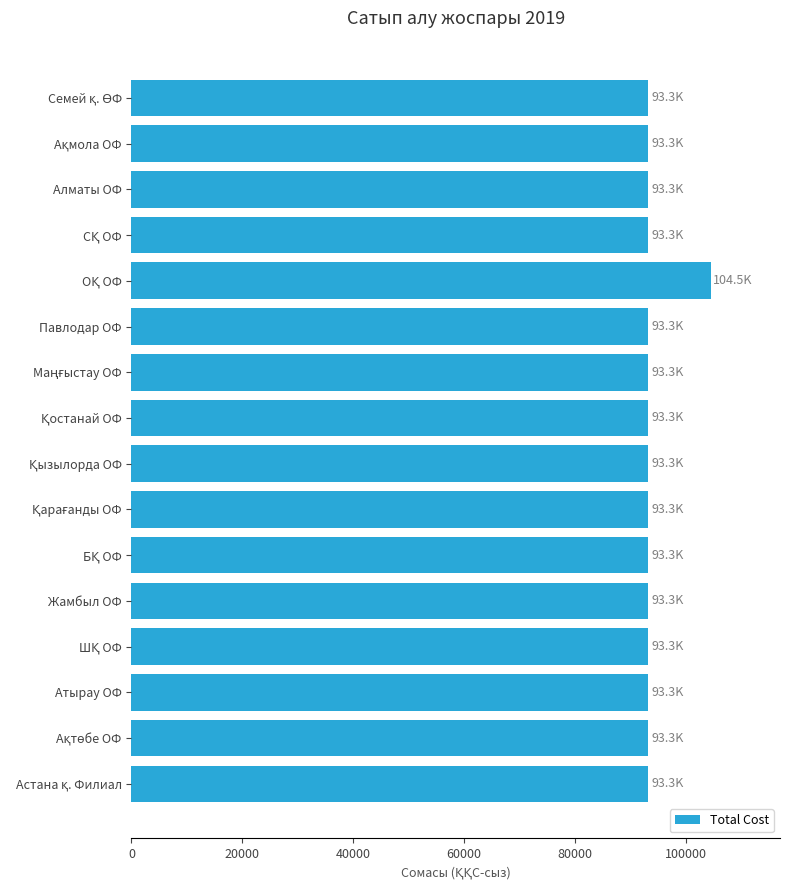

Is it true that the value at Атырау ОФ is 149578.1?

False